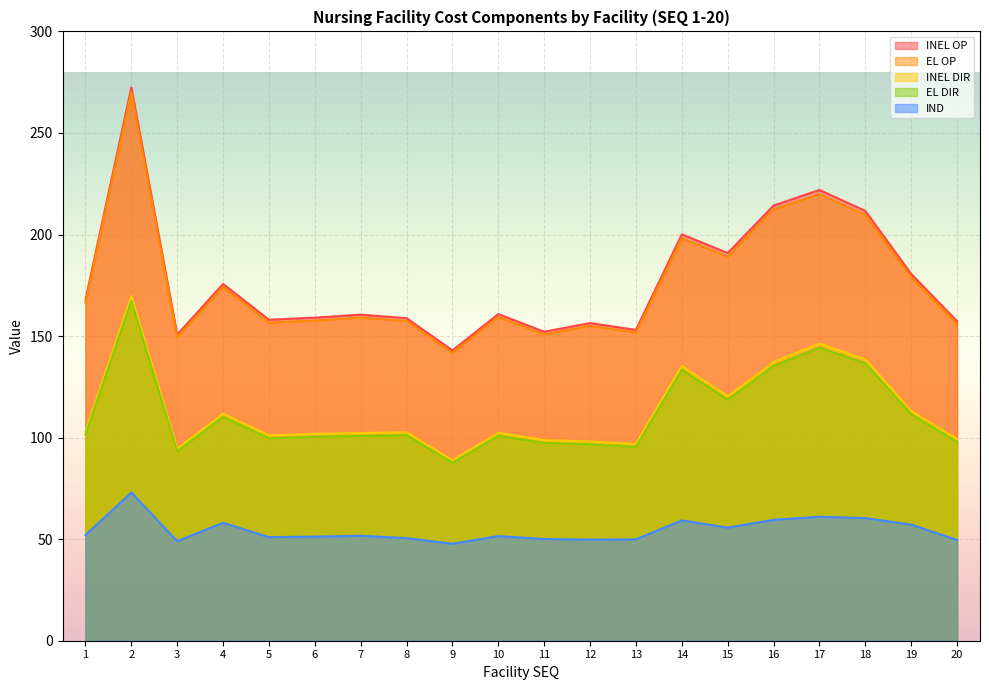

What are all the series names shown in the legend?

INEL OP, EL OP, INEL DIR, EL DIR, IND